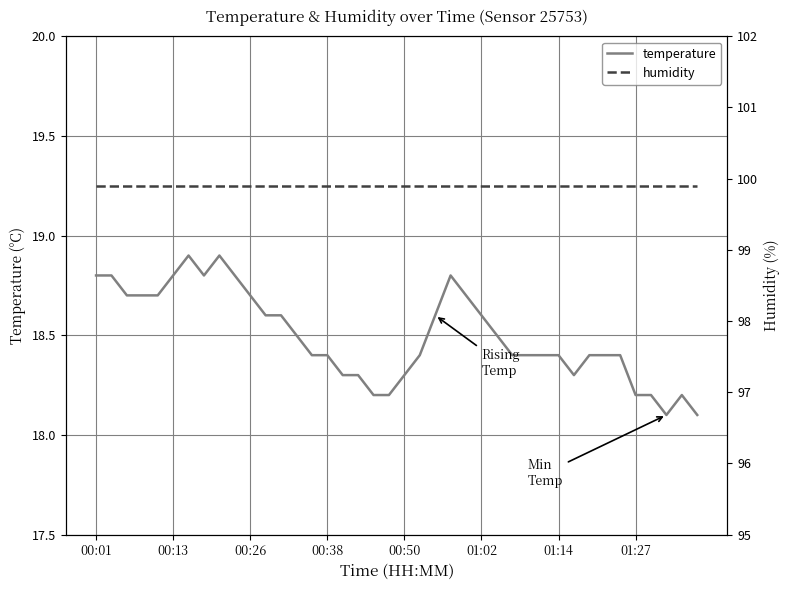

What is the highest value of the temperature series?

18.9